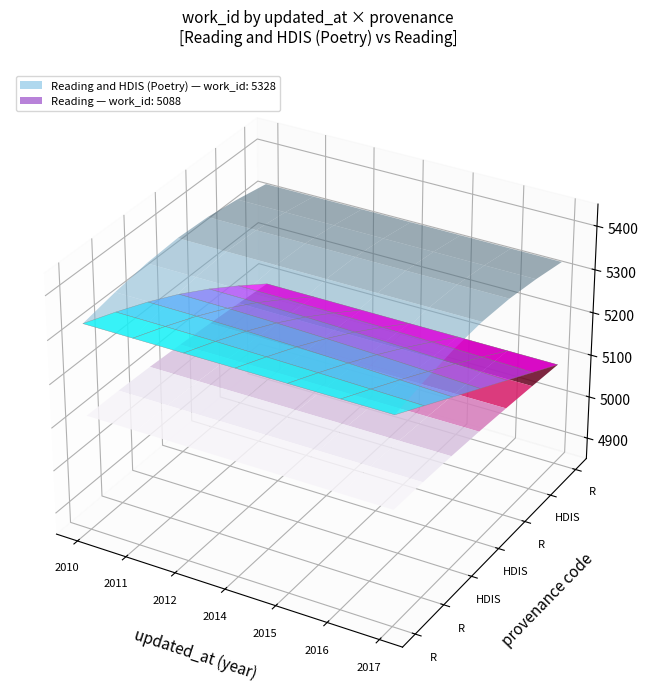

Rank the series by their maximum value, from lowest to highest.

Reading, Reading and HDIS (Poetry)